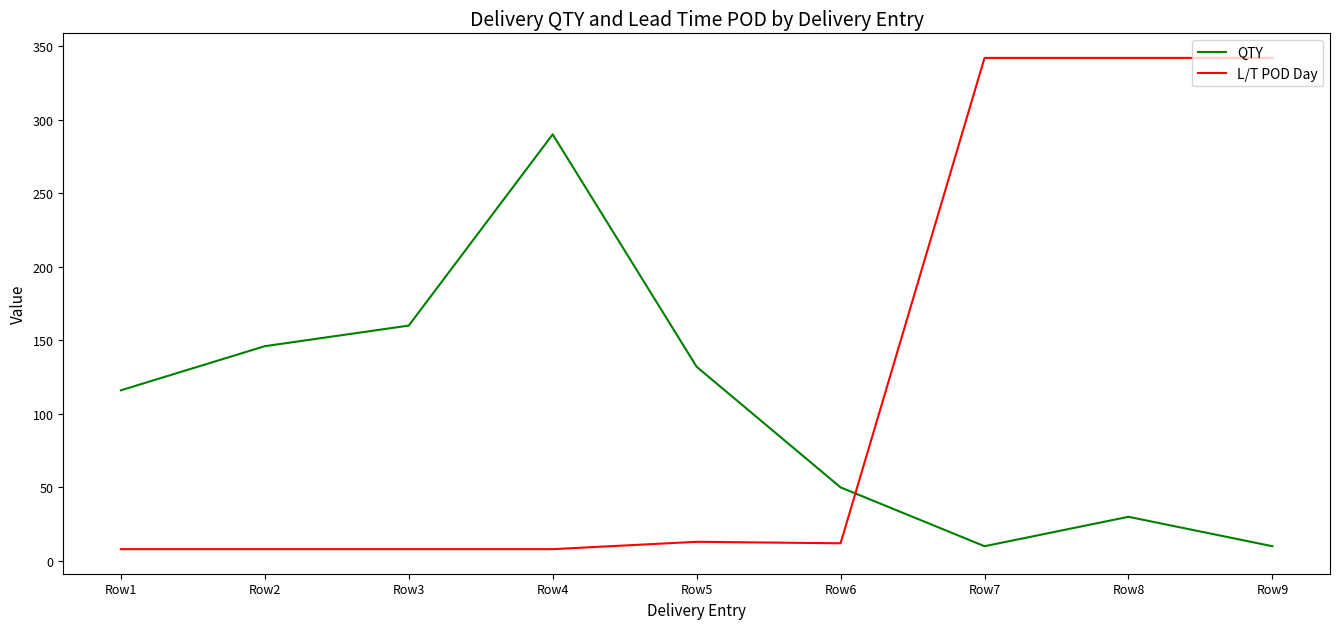

Is it true that QTY equals 160 at Row3?

True